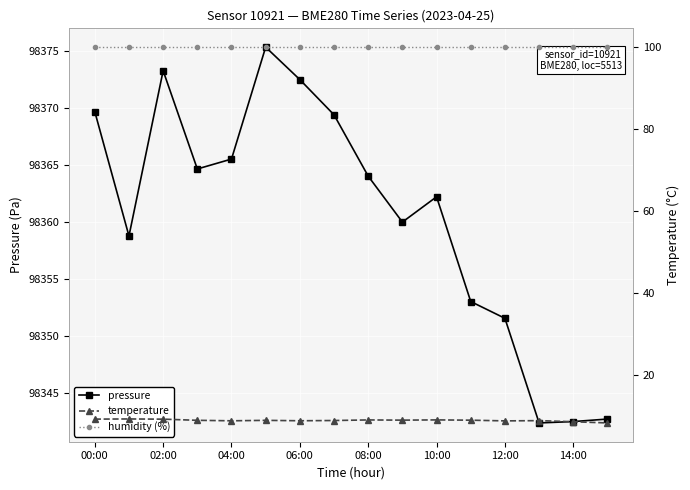

True or false: pressure has a value of 98342.5 at 14:00.

True